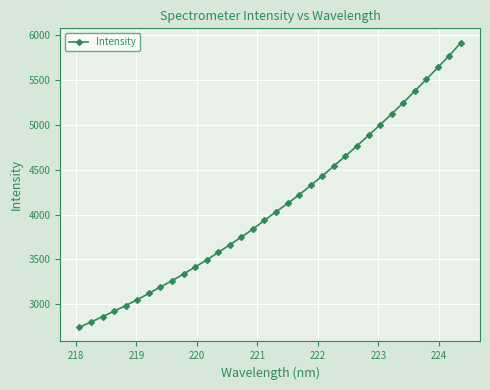

How many lines are shown in the chart?

1